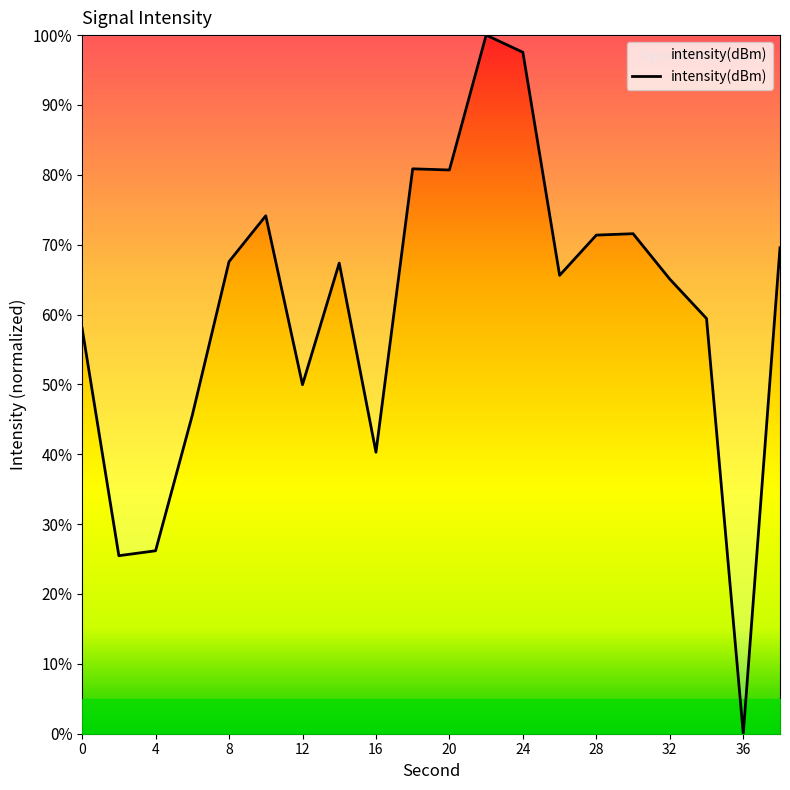

What is the difference between the maximum and minimum values?

100.0